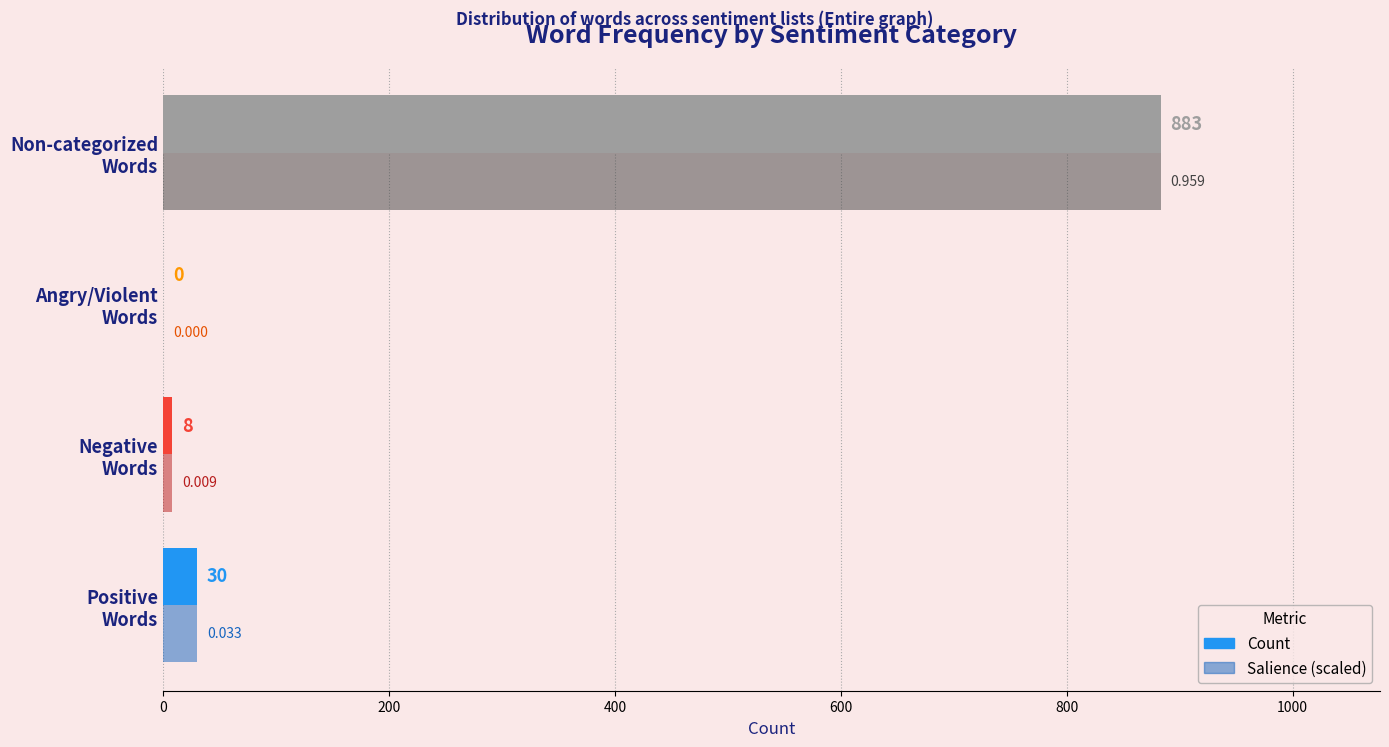

How many positive values does the Count series have?

3